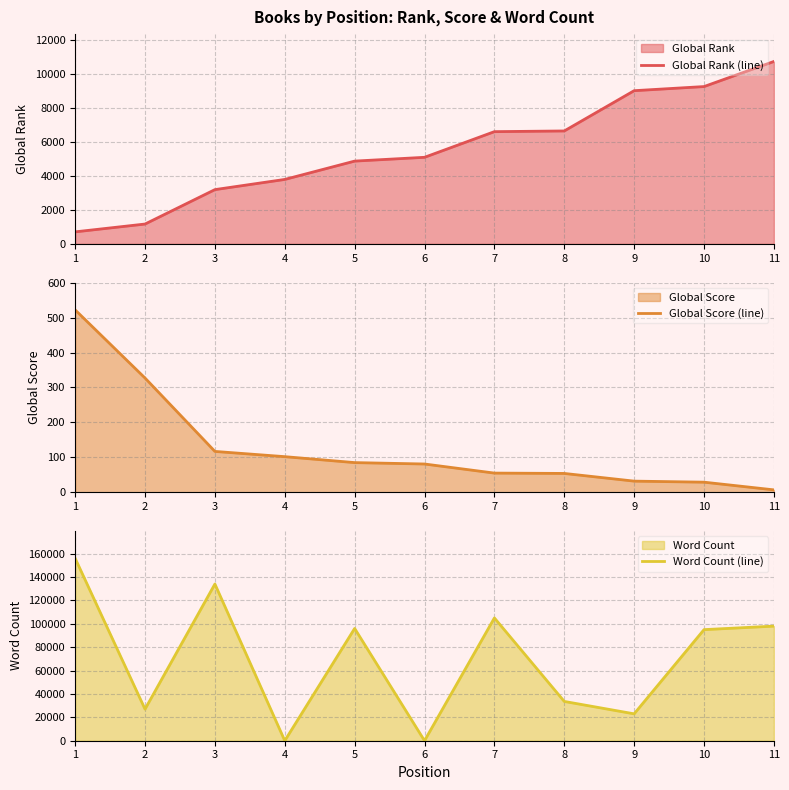

The value of Global Rank (line) at 6 is 1401. True or false?

False